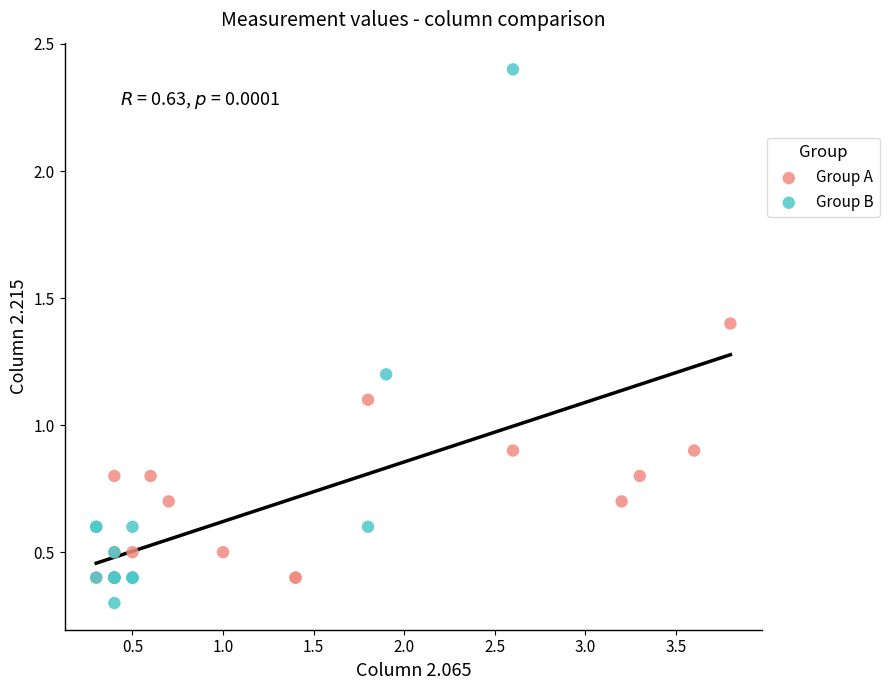

Which series has the widest spread of Y values?

Group B